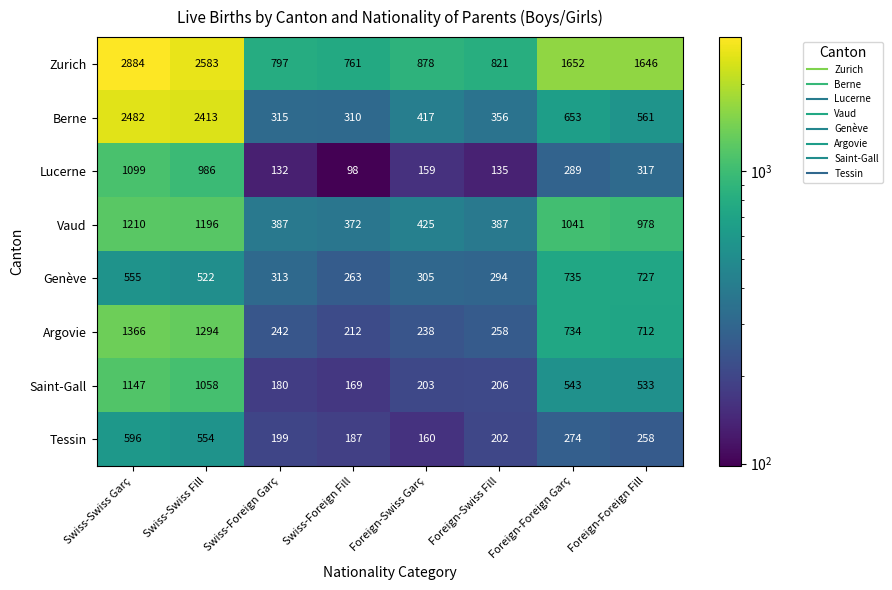

What is the total value across all series at Foreign-Swiss Fill?

2659